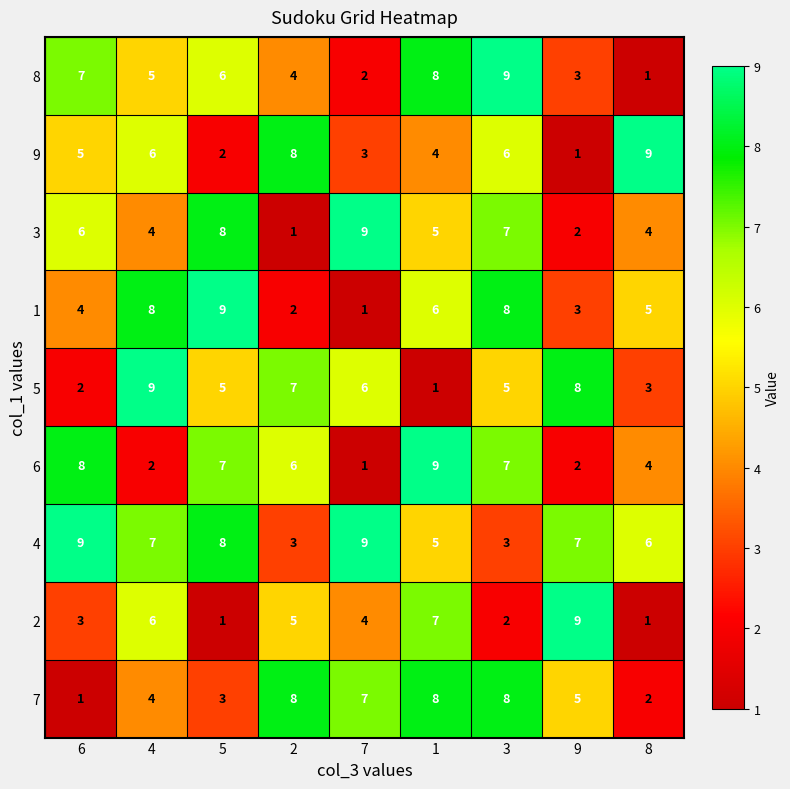

What is the sum of the 4 values at 9 and 5?

15